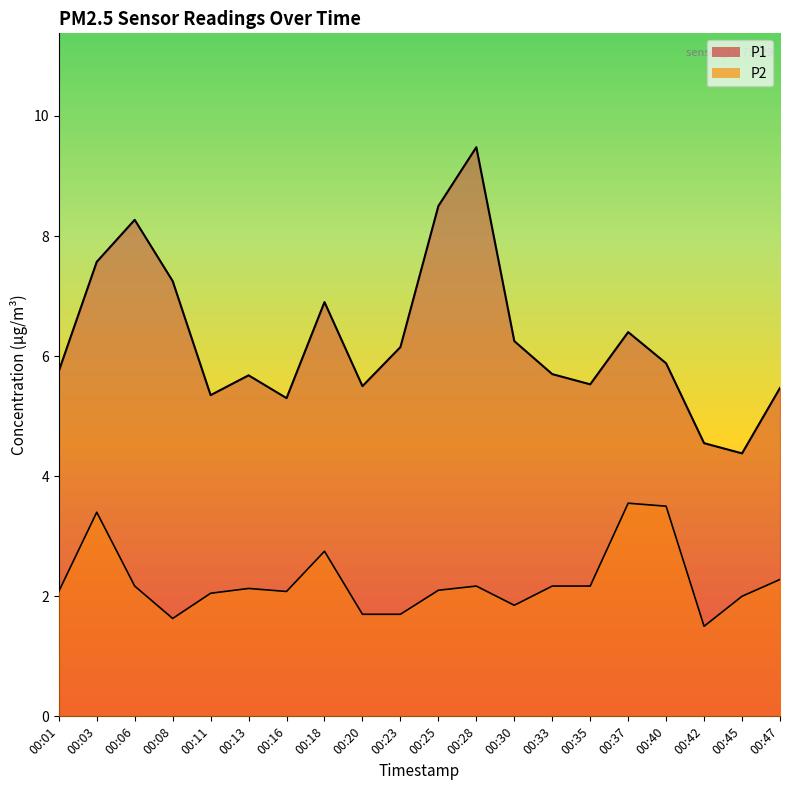

What value does the P2 series have at 00:11?

2.0